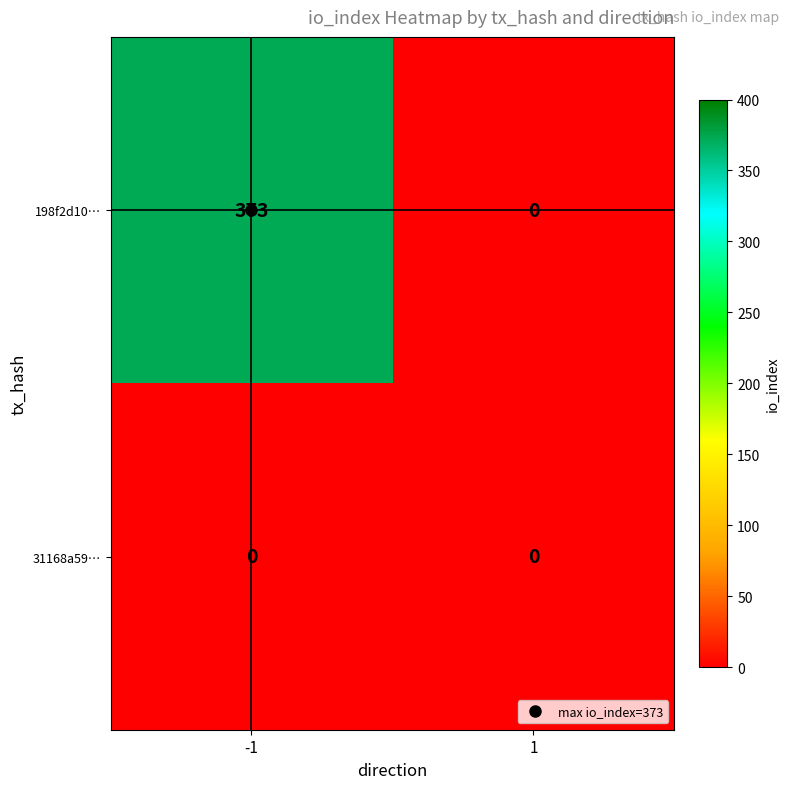

At how many categories does at least one series exceed 99?

1